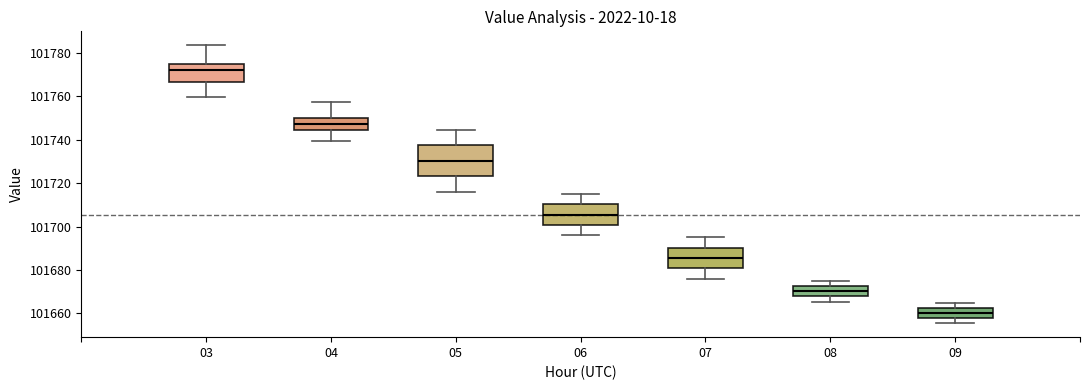

Reading left to right, read every box against the y-axis: the position of its median line, the range the box covers, and the ends of its whiskers. The values are not printed on the chart, so give them approximately, as read against the axis.

03: median 101772, box 101766 to 101774, whiskers 101760 to 101784
04: median 101748, box 101744 to 101750, whiskers 101740 to 101758
05: median 101730, box 101724 to 101738, whiskers 101716 to 101744
06: median 101706, box 101700 to 101710, whiskers 101696 to 101716
07: median 101686, box 101680 to 101690, whiskers 101676 to 101696
08: median 101670, box 101668 to 101672, whiskers 101666 to 101676
09: median 101660, box 101658 to 101662, whiskers 101656 to 101666